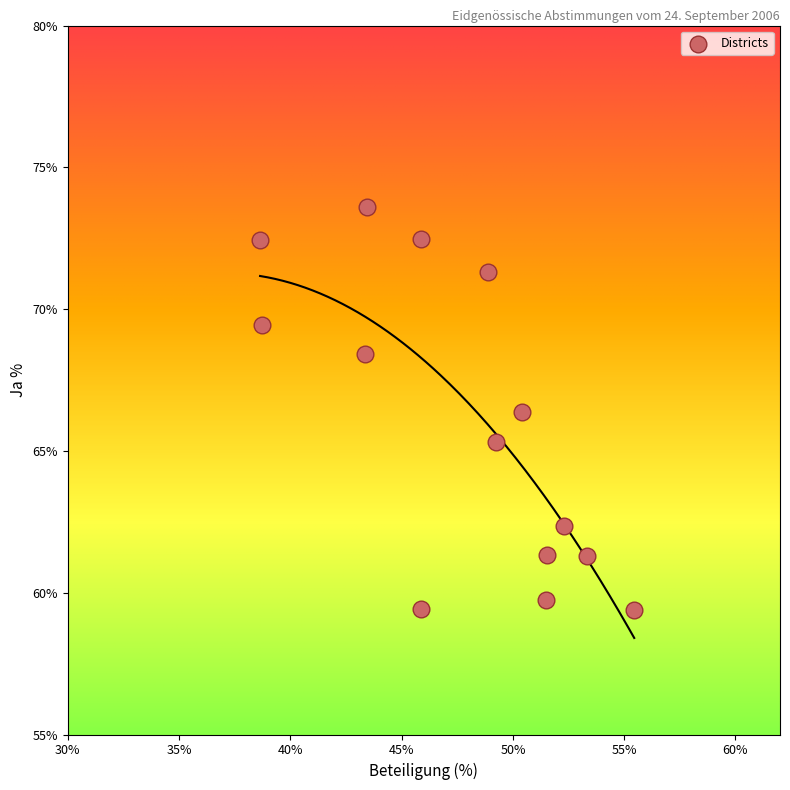

What Y value in the scatter plot is closest to 66?

66.4